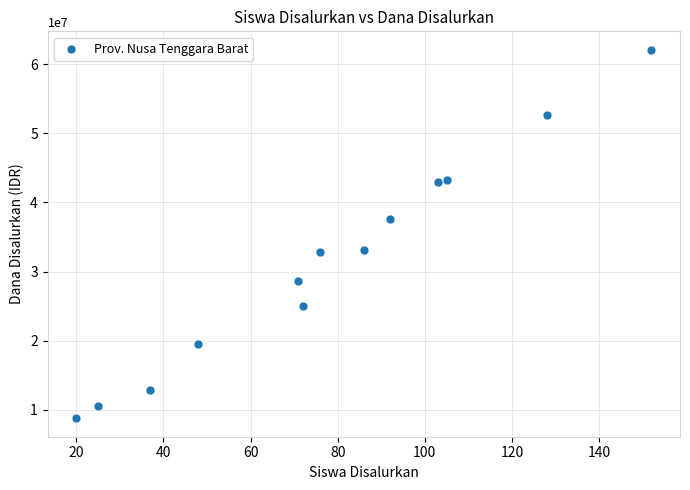

What is the range of Y values (max minus min)?

53325000